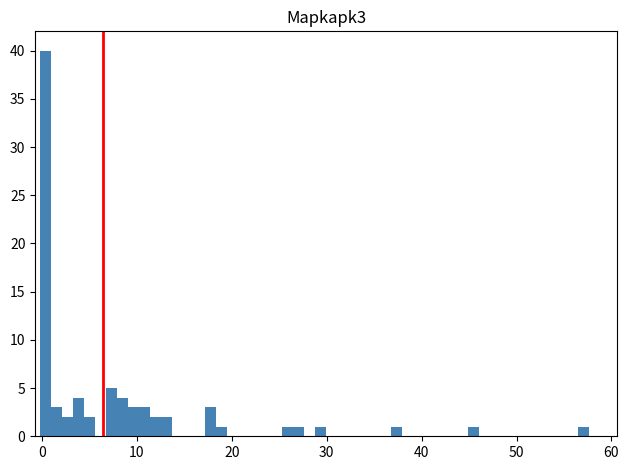

Around what value on the x-axis is the tallest bar? Give the approximate position of its centre, as read against the axis.

0